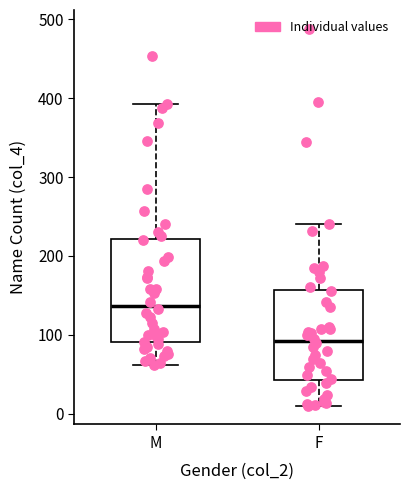

Reading left to right, transcribe this box plot: for each box, give where its median line is, the range the box spans, and where its two whiskers end, as read against the y-axis. The values are not printed on the chart, so give them approximately, as read against the axis.

M: median 140, box 90 to 220, whiskers 60 to 390
F: median 90, box 40 to 160, whiskers 10 to 240